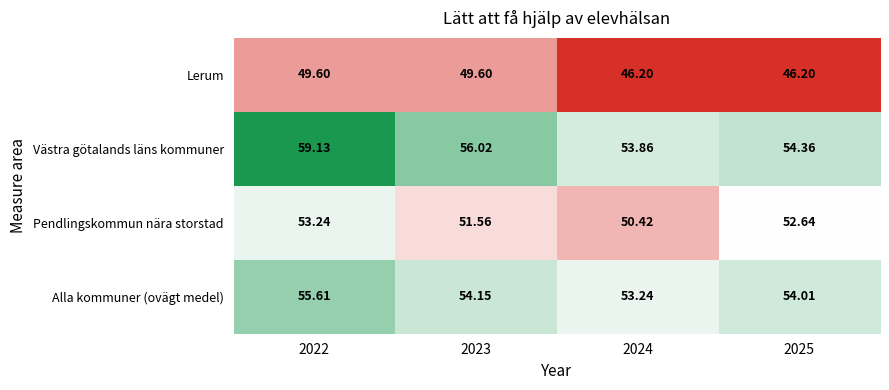

At how many categories does at least one series exceed 51?

4